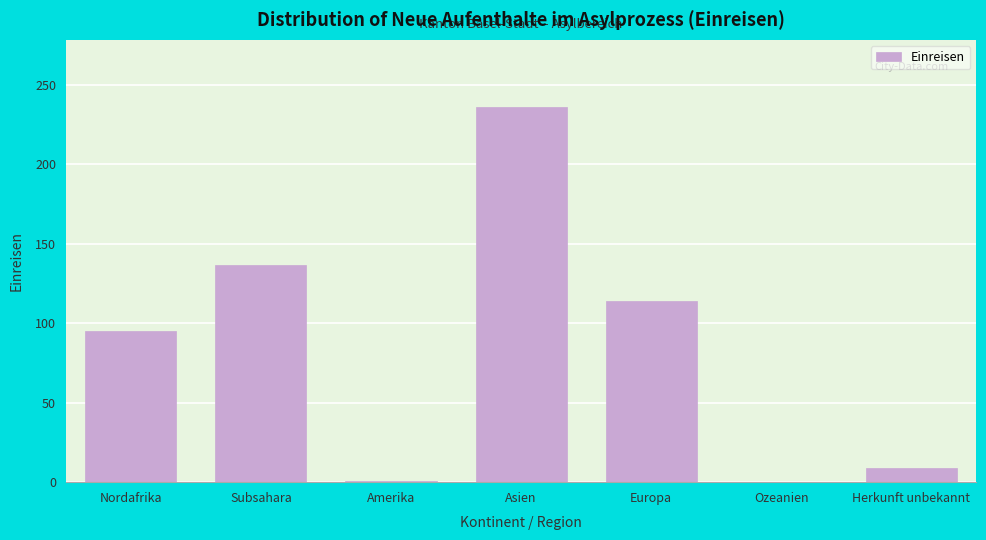

True or false: the data shows 236 at Asien.

True